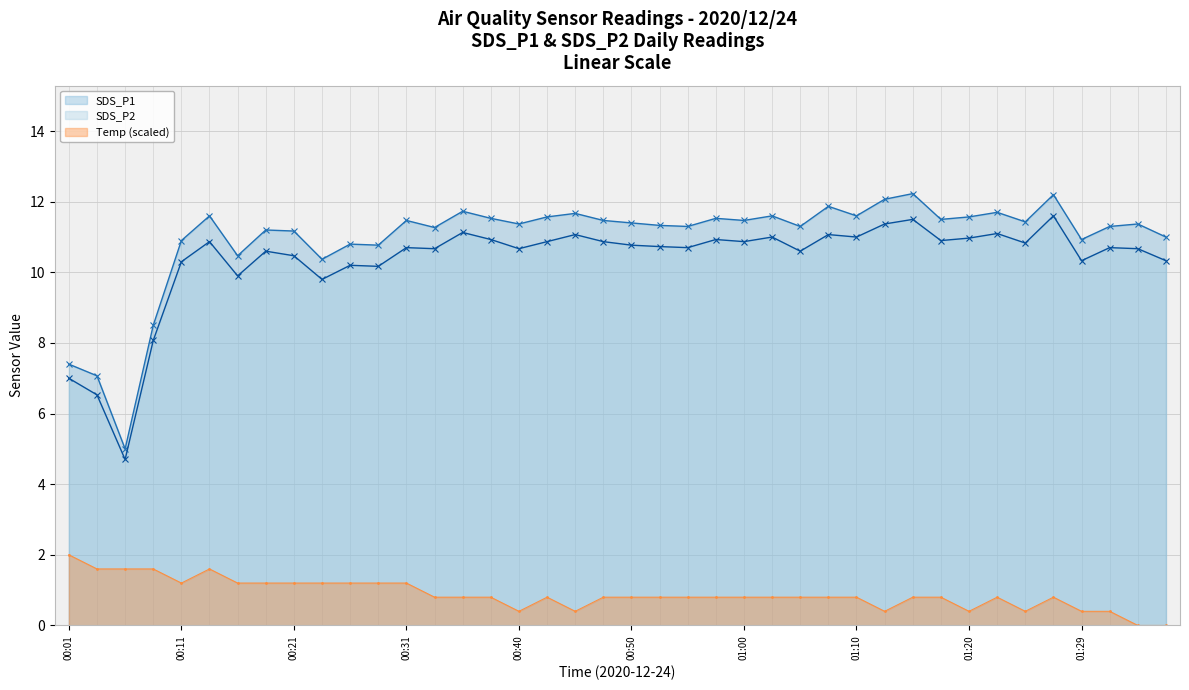

What position from the left is 01:07?

28